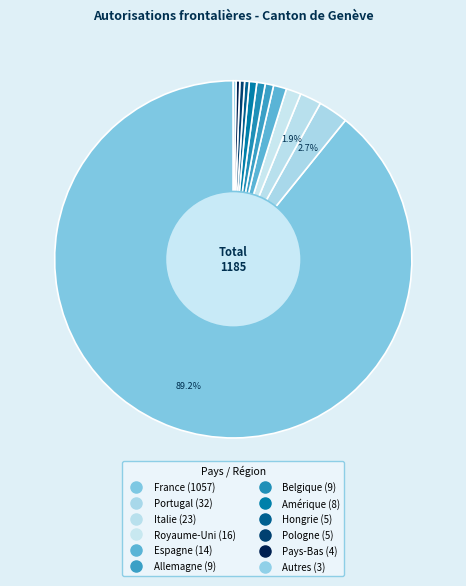

Does any single category account for the majority?

Yes